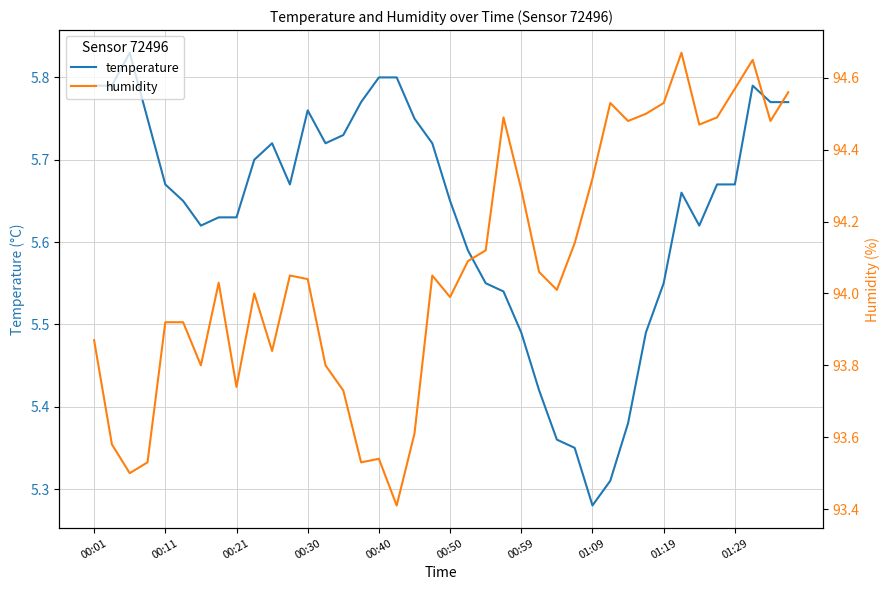

Where is temperature nearest to the value 5?

01:09